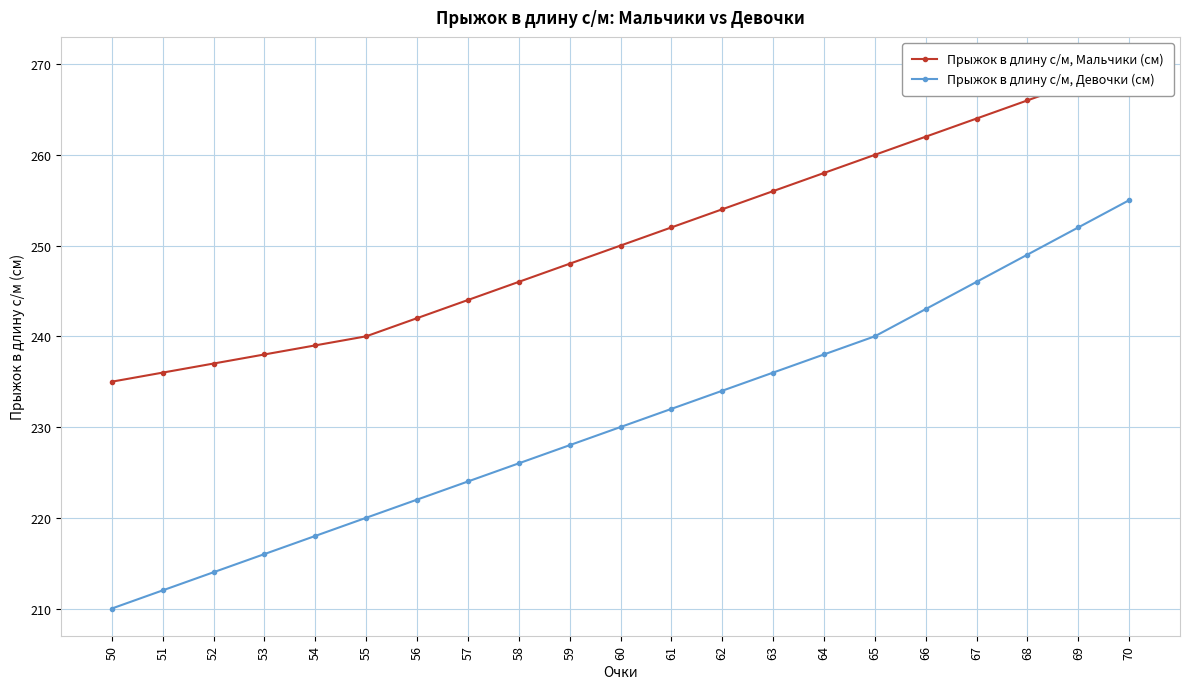

What is the greatest value displayed?

270